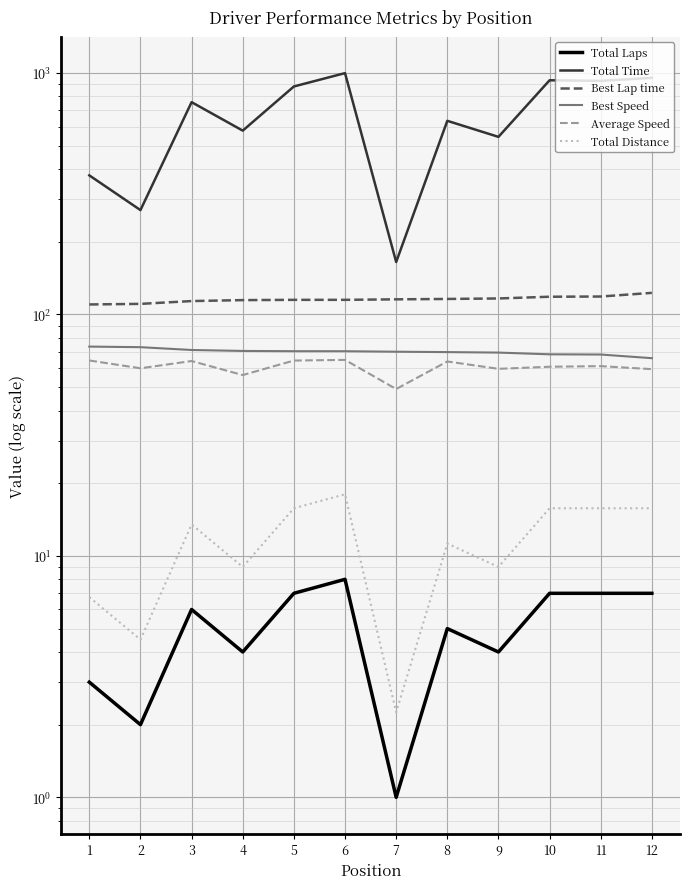

True or false: Total Time has more than 2 interior local peaks.

True